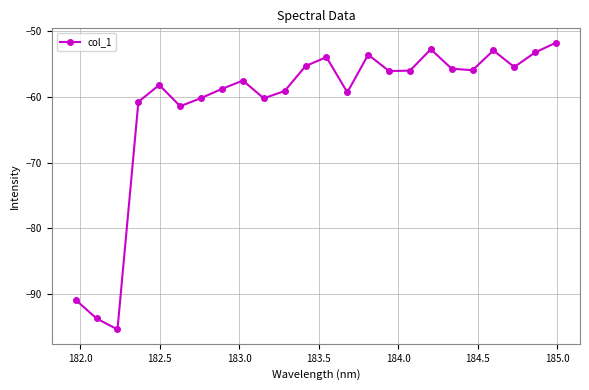

True or false: there are more than 1 points higher than both neighbors.

True